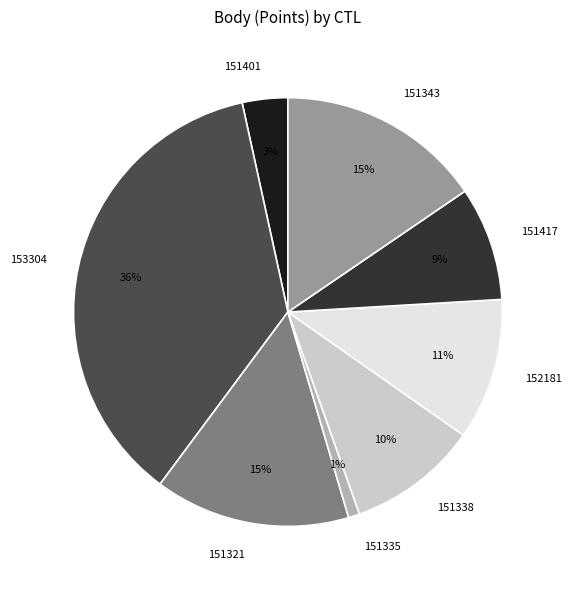

Do 152181 and 151343 together represent more than half of the pie?

No